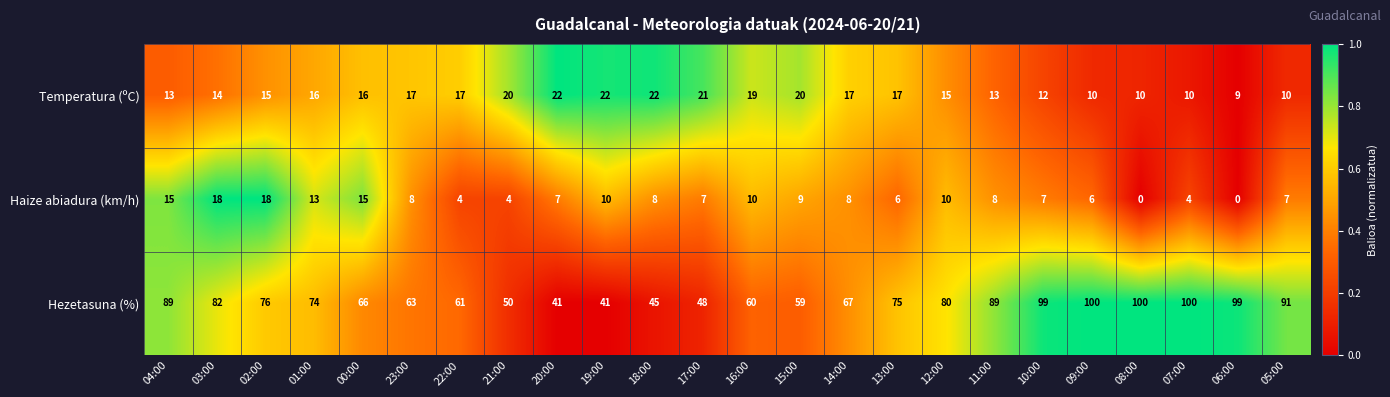

The value of Temperatura (ºC) at 19:00 is 14. True or false?

False